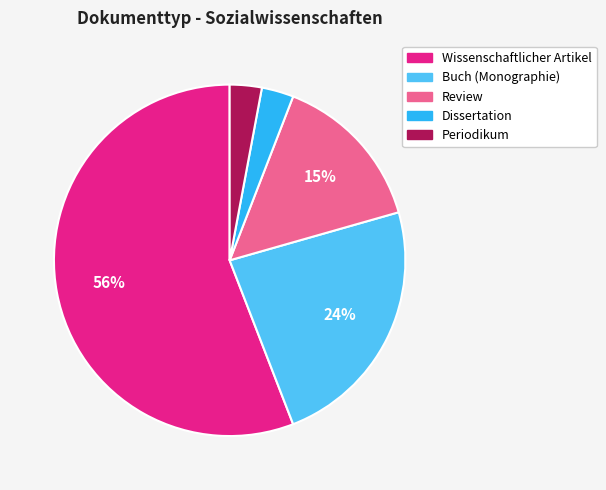

Which slice is the largest?

Wissenschaftlicher Artikel